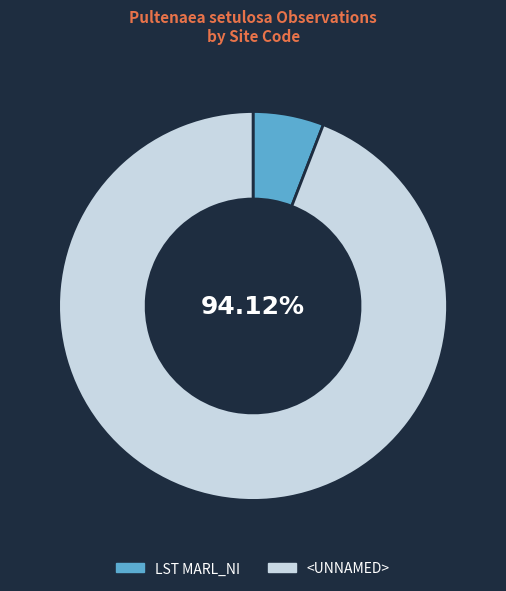

Rank the categories by value from lowest to highest.

LST MARL_NI, <UNNAMED>